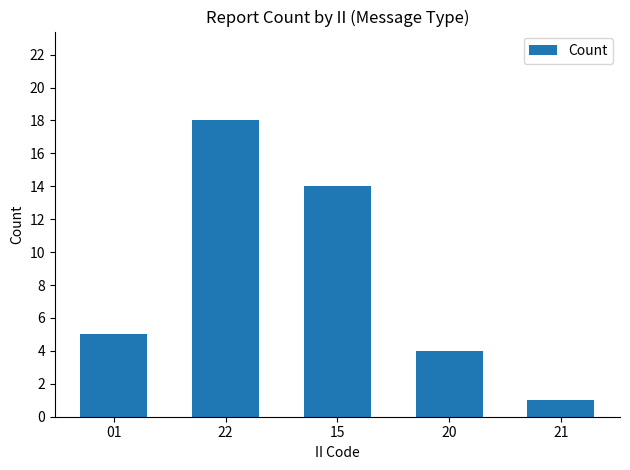

List the labels in order of value, smallest first.

21, 20, 01, 15, 22